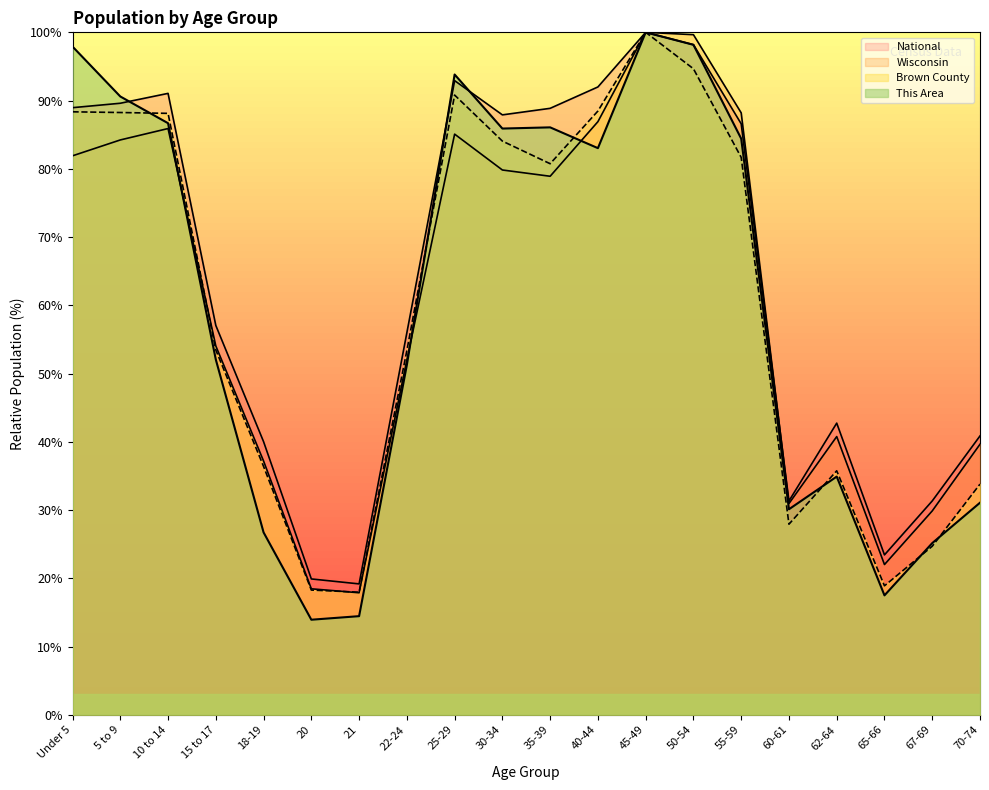

What is the label of the 17th point from the right?

15 to 17